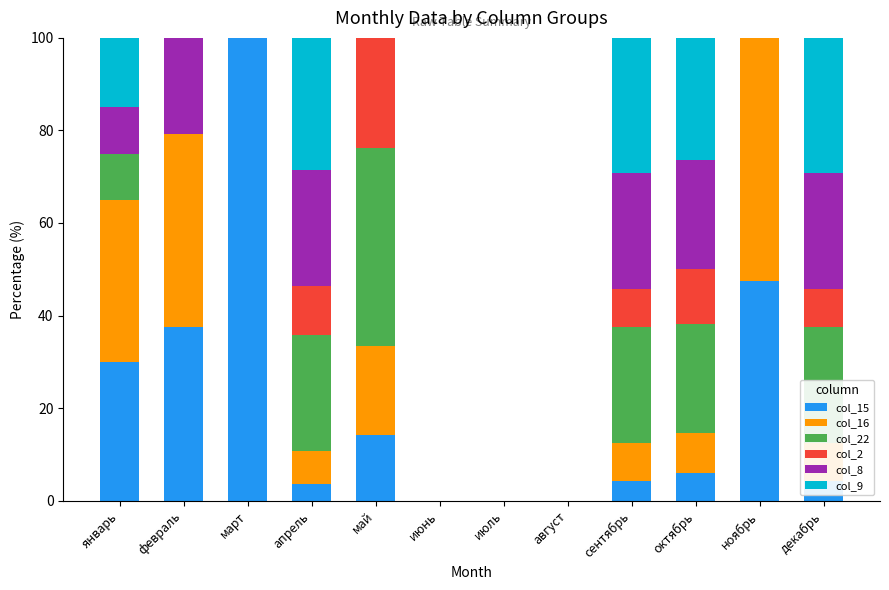

True or false: col_15 has a value of 5.9 at октябрь.

True